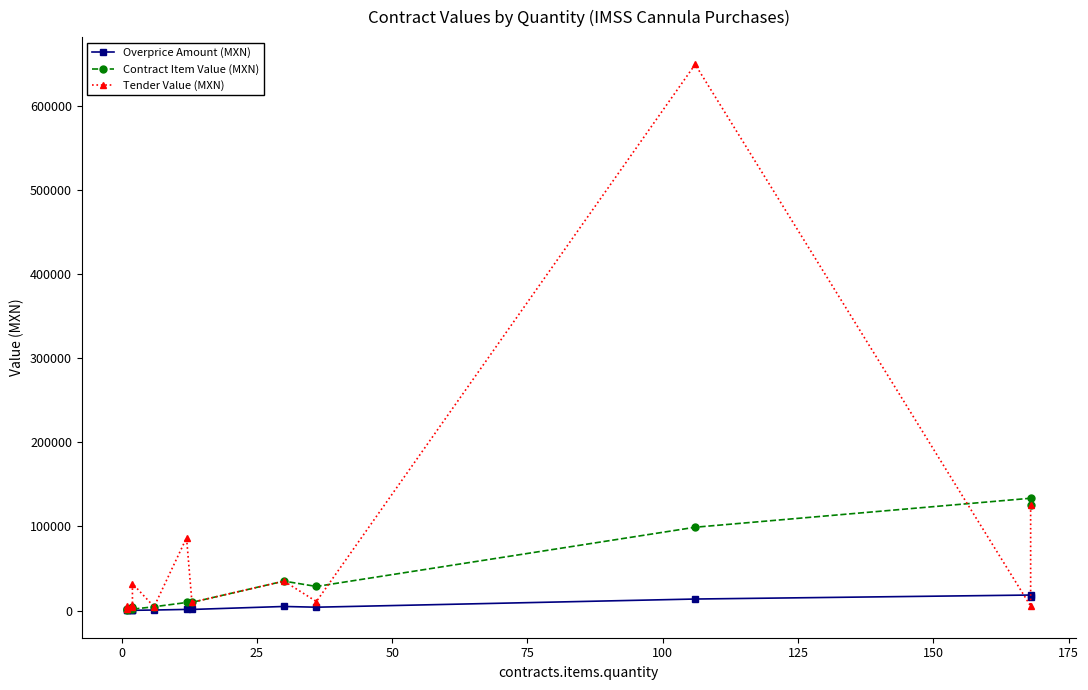

How many data points does each series have?

13